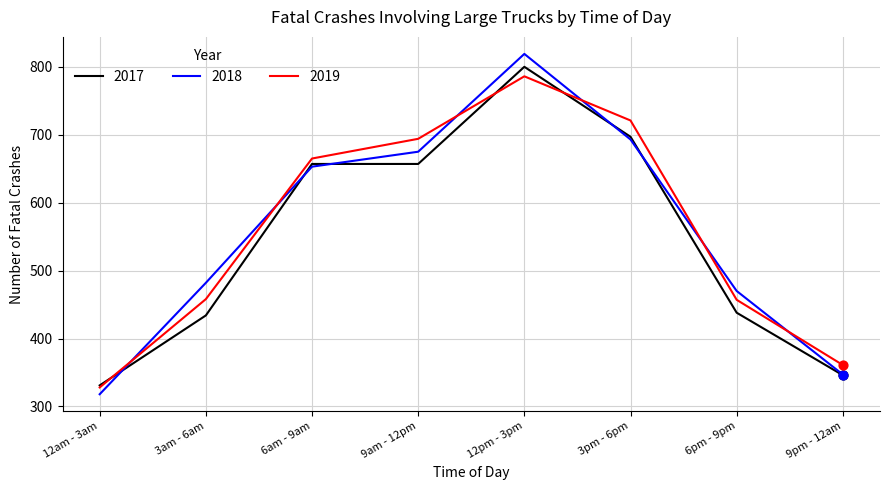

At which category is the sum across all series the highest?

12pm - 3pm